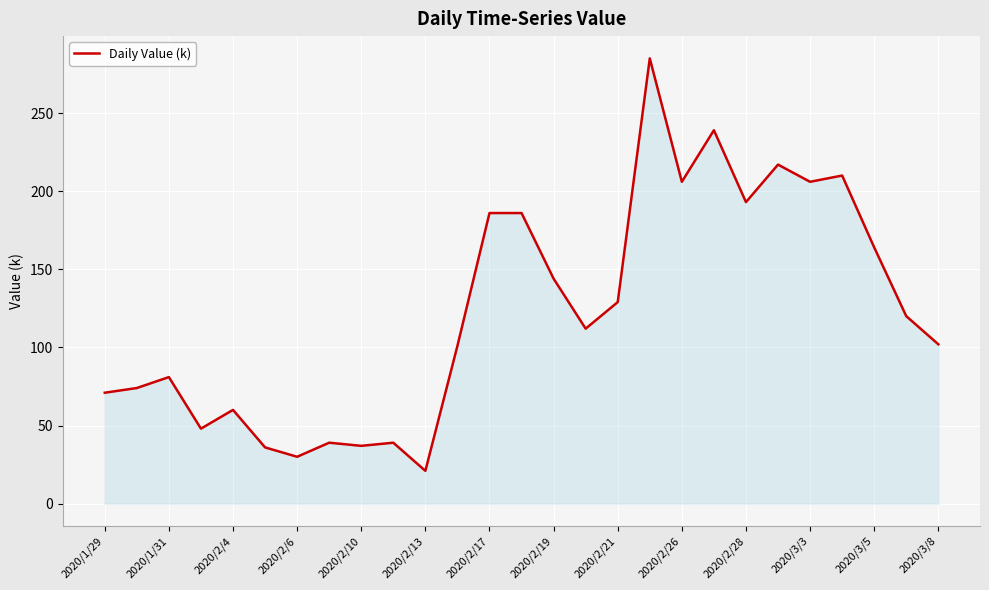

How many distinct data groups are displayed?

1